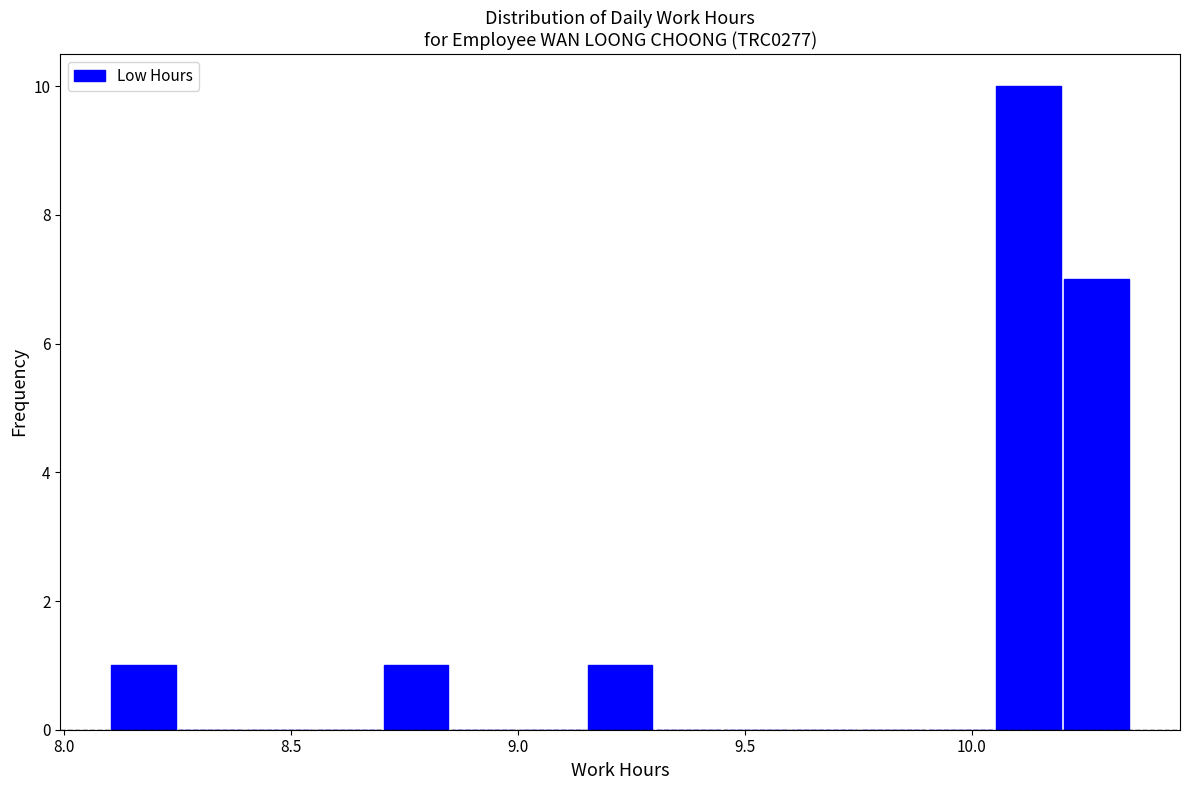

Read against the x-axis, roughly where is the centre of the tallest bar?

10.15